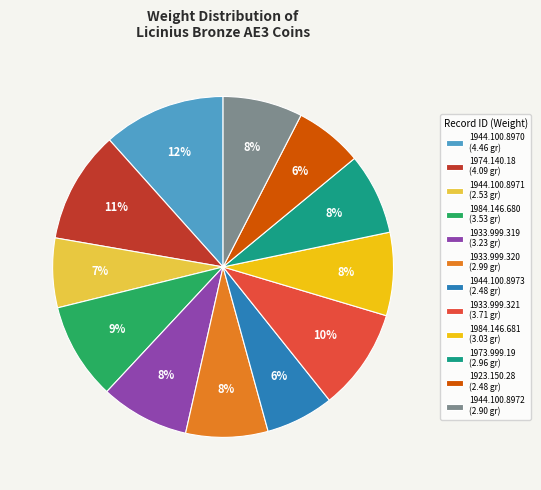

How many slices are in this pie chart?

12